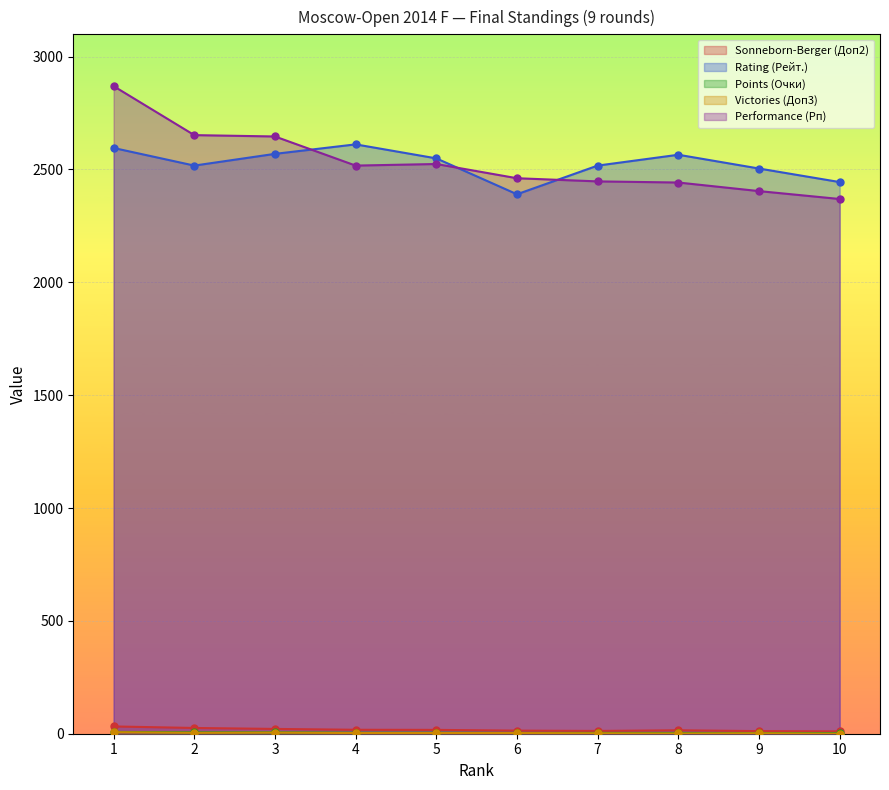

In Sonneborn-Berger (Доп2), how many points are lower than both neighbors (excluding endpoints)?

1